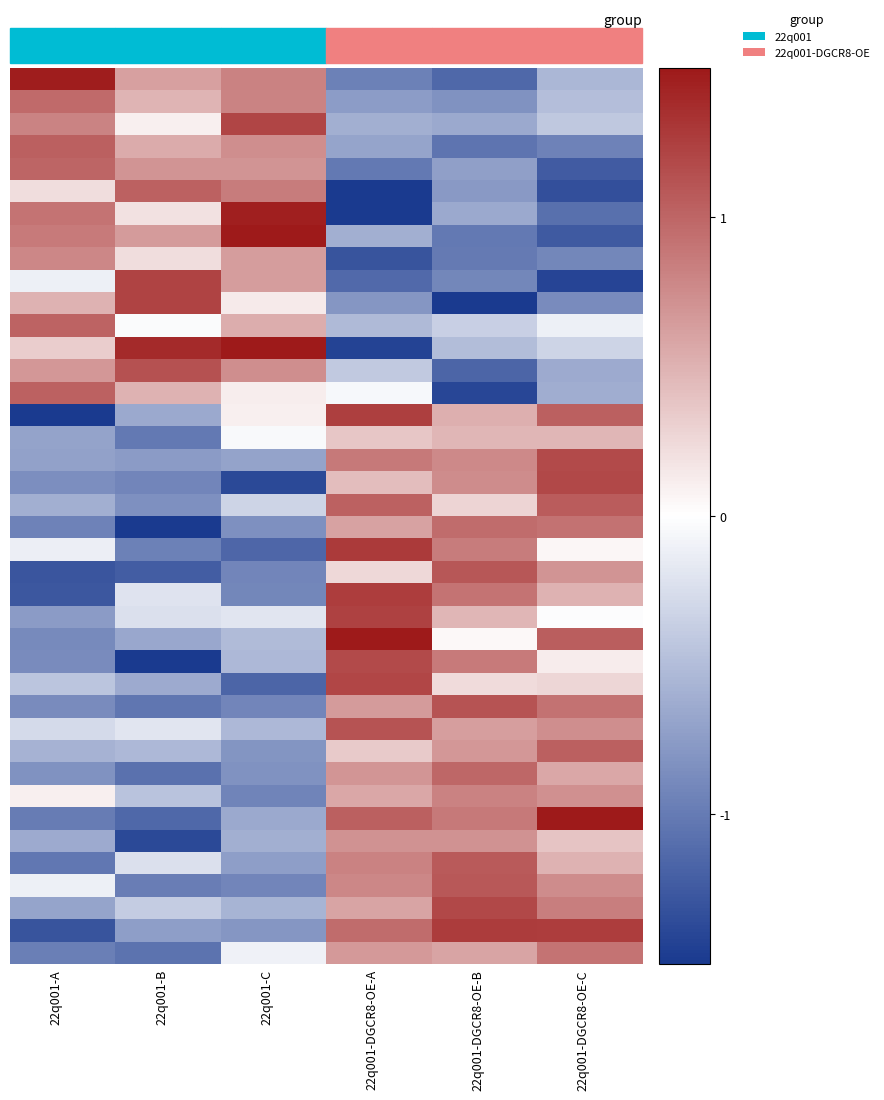

Count the number of data series in this chart.

40